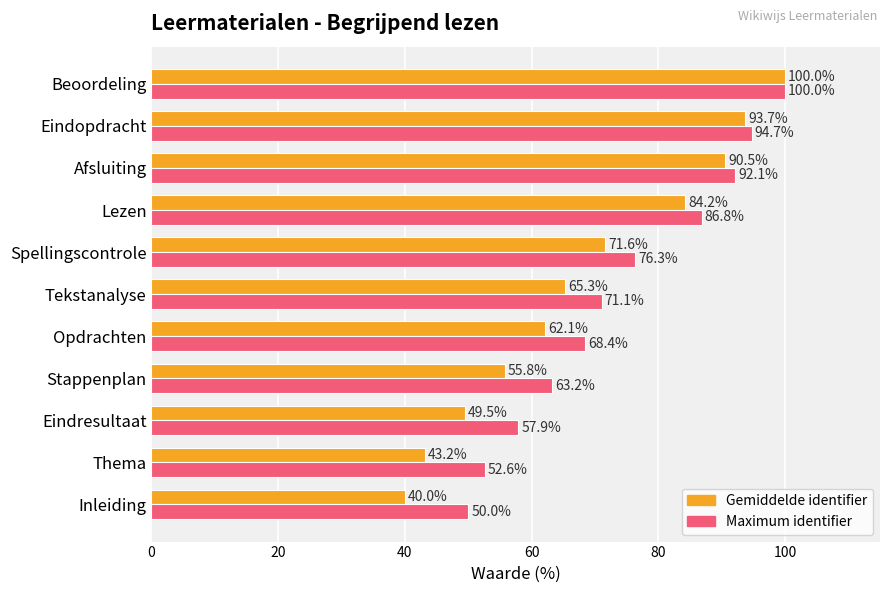

List the series in order of their overall mean, lowest first.

Gemiddelde identifier, Maximum identifier